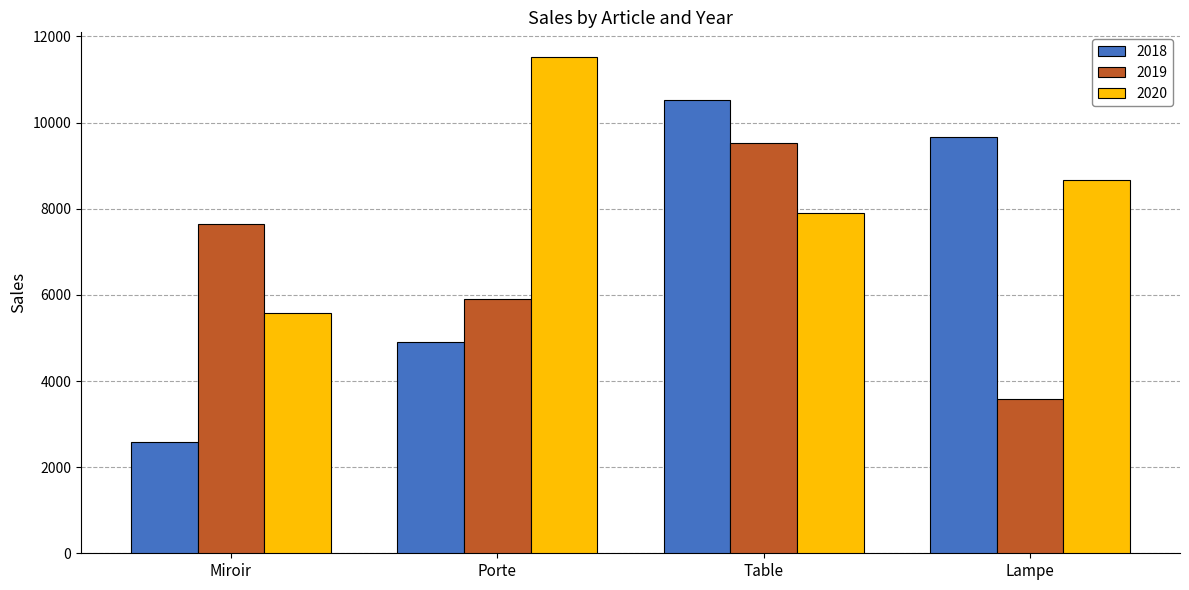

What is the lowest value of the 2019 series?

3580